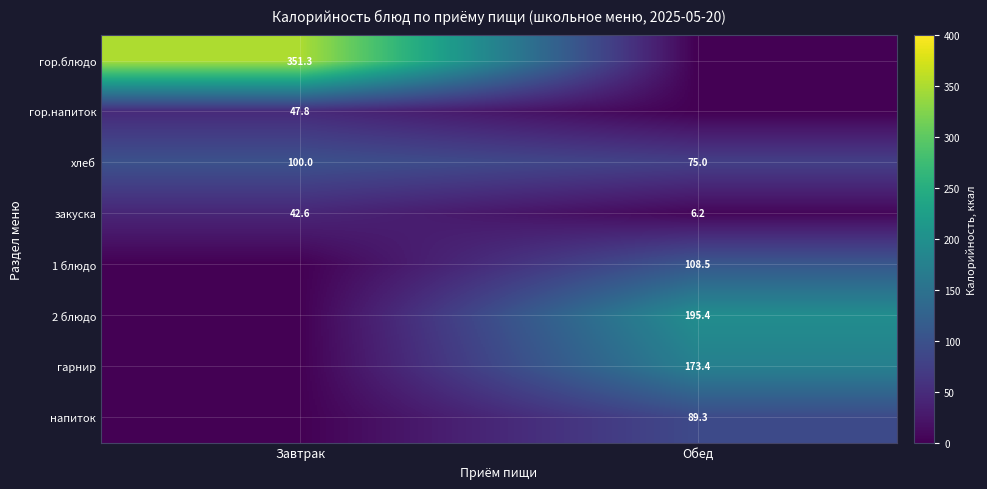

What is the sum of the хлеб values at Завтрак and Обед?

175.0